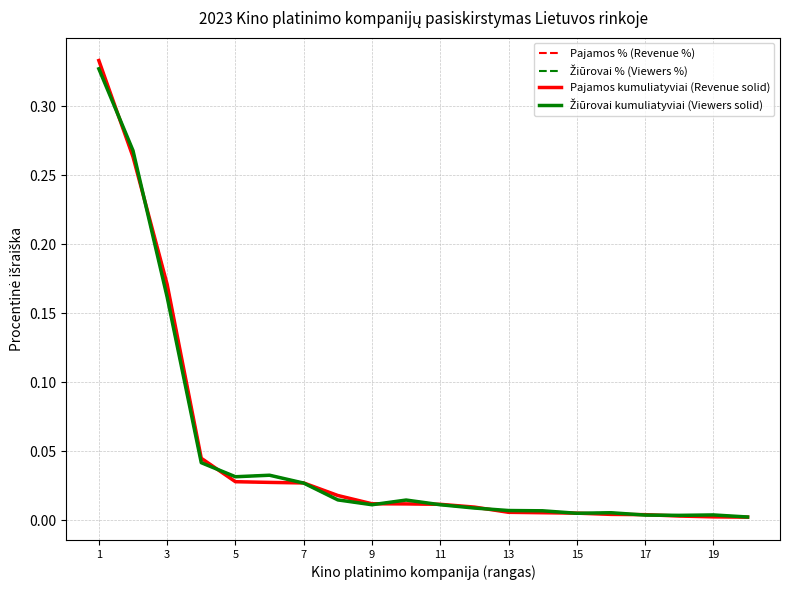

Does the chart display data point markers on the line(s)?

No